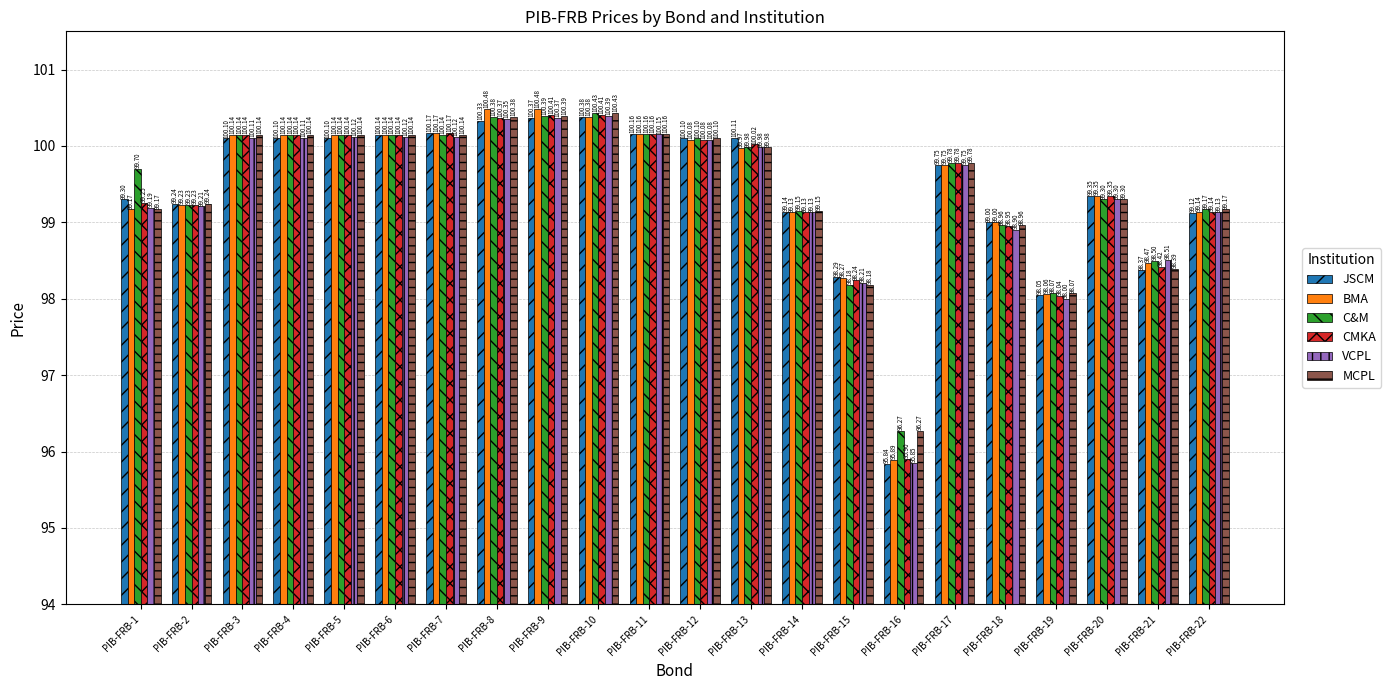

The value of C&M at PIB-FRB-17 is 99.8. True or false?

True